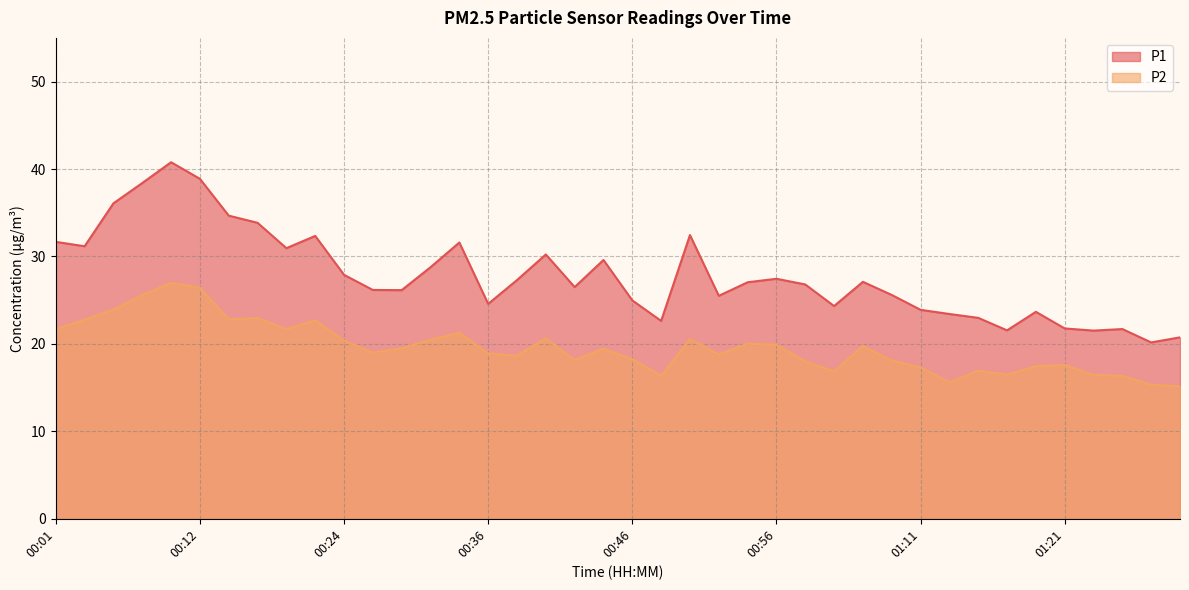

At 00:46, list the series in order from smallest to largest.

P2, P1